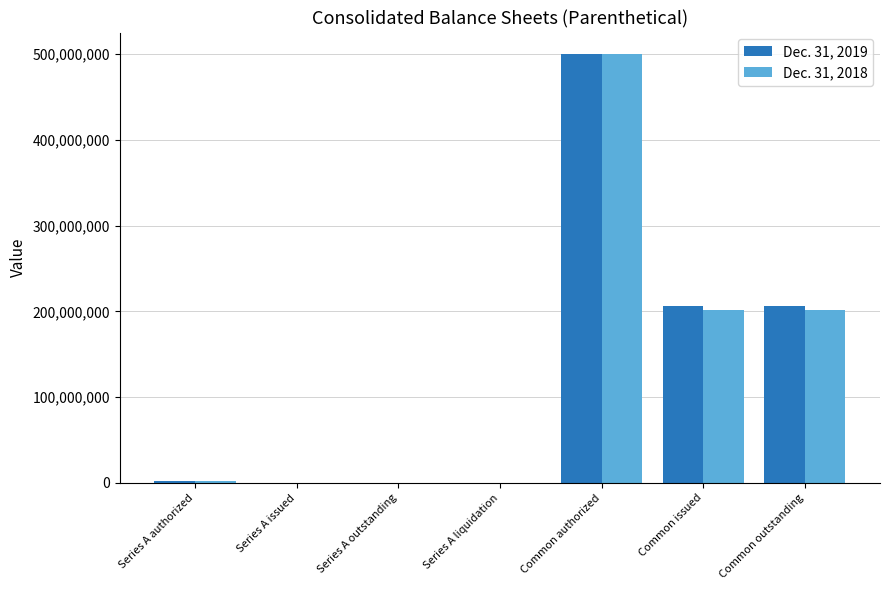

What is the highest value of the Dec. 31, 2018 series?

500000000